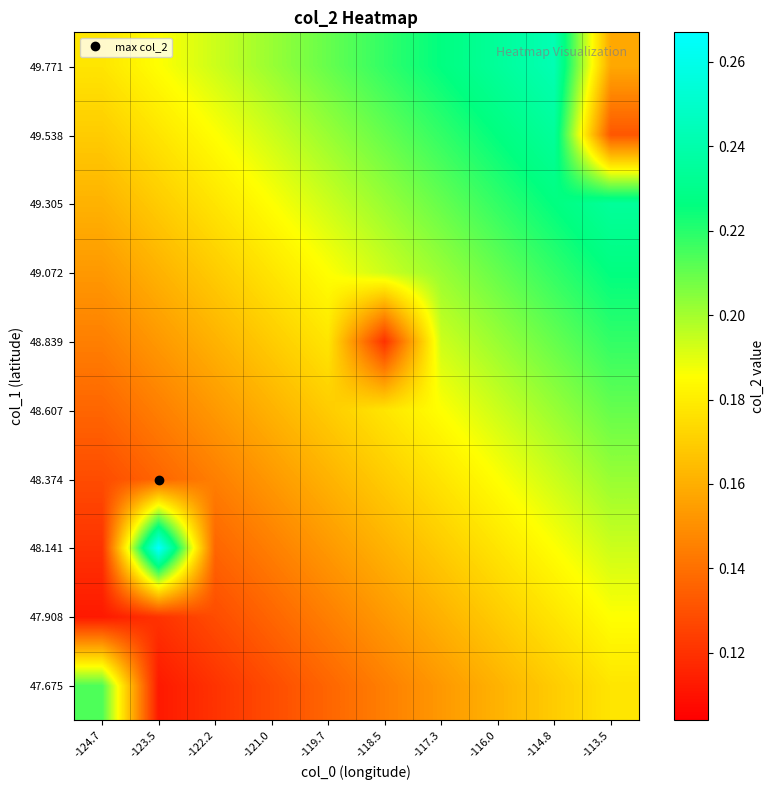

Reading left to right, what are all the values shown in this chart?

47.675: -124.7=0.2	-123.5=0.1	-122.2=0.1	-121.0=0.1	-119.7=0.1	-118.5=0.1	-117.3=0.2	-116.0=0.2	-114.8=0.2	-113.5=0.2
47.908: -124.7=0.1	-123.5=0.1	-122.2=0.1	-121.0=0.1	-119.7=0.1	-118.5=0.2	-117.3=0.2	-116.0=0.2	-114.8=0.2	-113.5=0.2
48.141: -124.7=0.1	-123.5=0.3	-122.2=0.1	-121.0=0.1	-119.7=0.2	-118.5=0.2	-117.3=0.2	-116.0=0.2	-114.8=0.2	-113.5=0.2
48.374: -124.7=0.1	-123.5=0.1	-122.2=0.1	-121.0=0.2	-119.7=0.2	-118.5=0.2	-117.3=0.2	-116.0=0.2	-114.8=0.2	-113.5=0.2
48.607: -124.7=0.1	-123.5=0.1	-122.2=0.2	-121.0=0.2	-119.7=0.2	-118.5=0.2	-117.3=0.2	-116.0=0.2	-114.8=0.2	-113.5=0.2
48.839: -124.7=0.1	-123.5=0.2	-122.2=0.2	-121.0=0.2	-119.7=0.2	-118.5=0.1	-117.3=0.2	-116.0=0.2	-114.8=0.2	-113.5=0.2
49.072: -124.7=0.2	-123.5=0.2	-122.2=0.2	-121.0=0.2	-119.7=0.2	-118.5=0.2	-117.3=0.2	-116.0=0.2	-114.8=0.2	-113.5=0.2
49.305: -124.7=0.2	-123.5=0.2	-122.2=0.2	-121.0=0.2	-119.7=0.2	-118.5=0.2	-117.3=0.2	-116.0=0.2	-114.8=0.2	-113.5=0.2
49.538: -124.7=0.2	-123.5=0.2	-122.2=0.2	-121.0=0.2	-119.7=0.2	-118.5=0.2	-117.3=0.2	-116.0=0.2	-114.8=0.2	-113.5=0.1
49.771: -124.7=0.2	-123.5=0.2	-122.2=0.2	-121.0=0.2	-119.7=0.2	-118.5=0.2	-117.3=0.2	-116.0=0.2	-114.8=0.2	-113.5=0.2